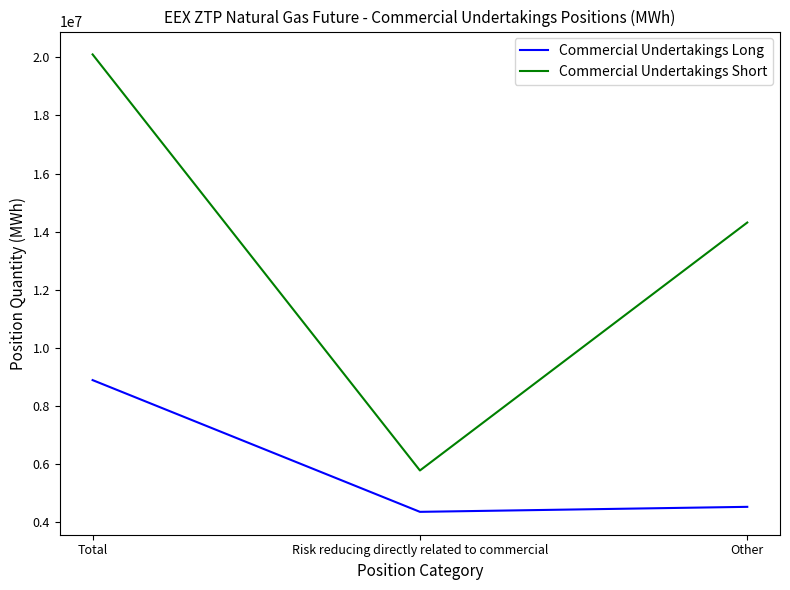

The Commercial Undertakings Long series shows 8043833 at Other. True or false?

False